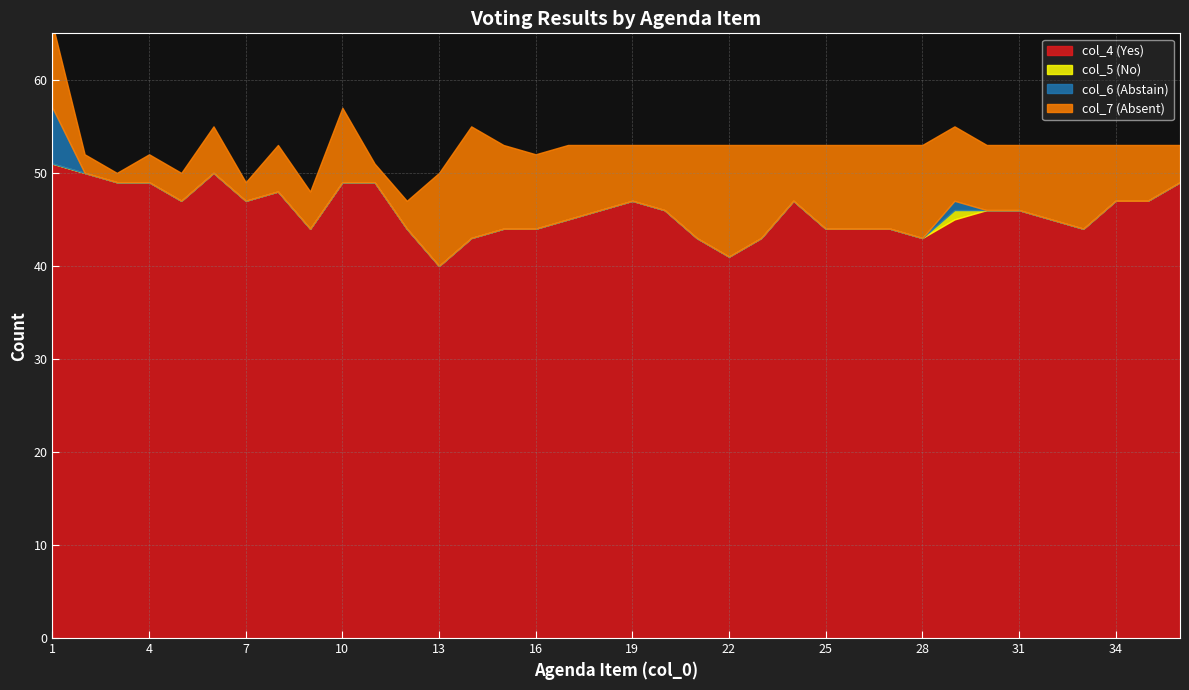

What is the value of the col_7 (Absent) point at the 26th from the left?

9